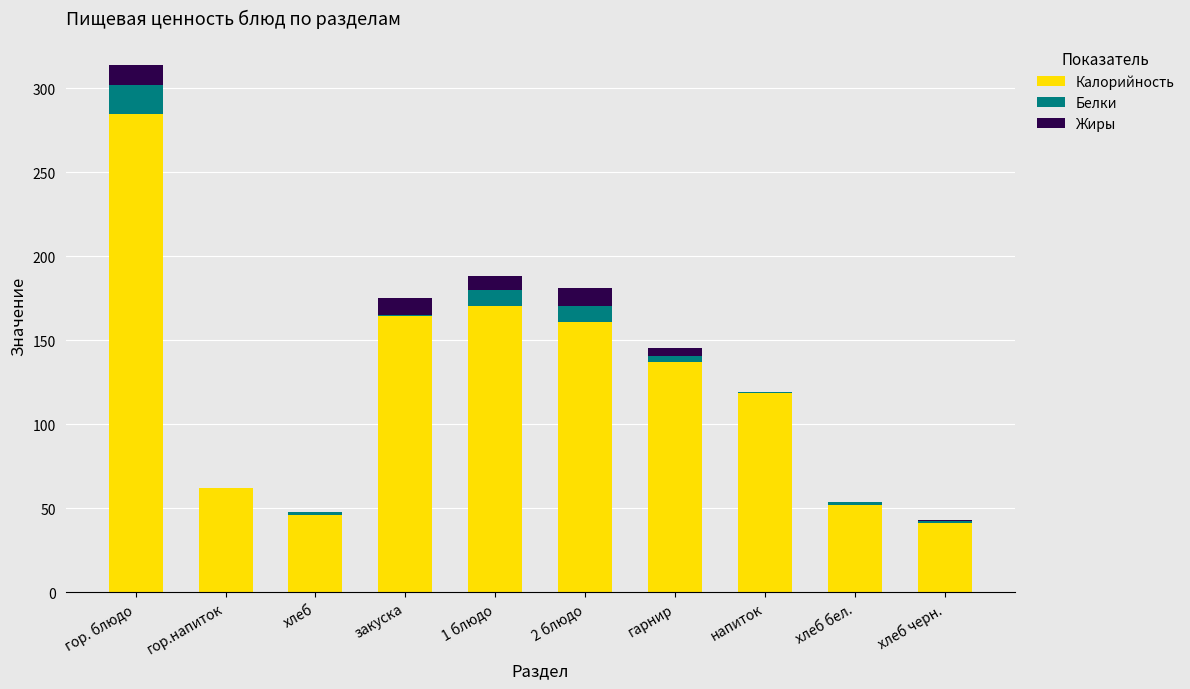

What value does the Калорийность series have at гор. блюдо?

284.3